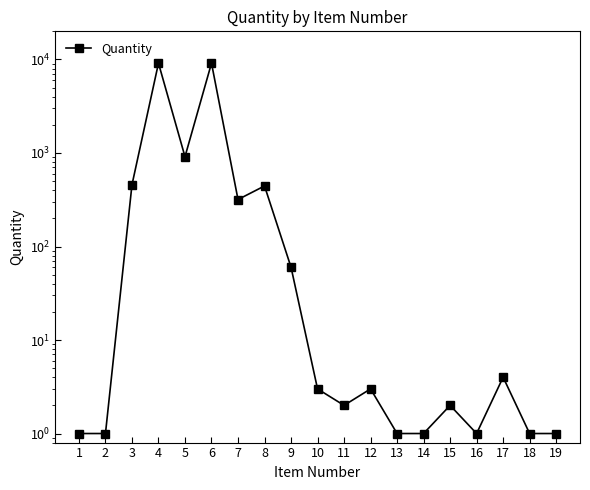

What is the average value?

1078